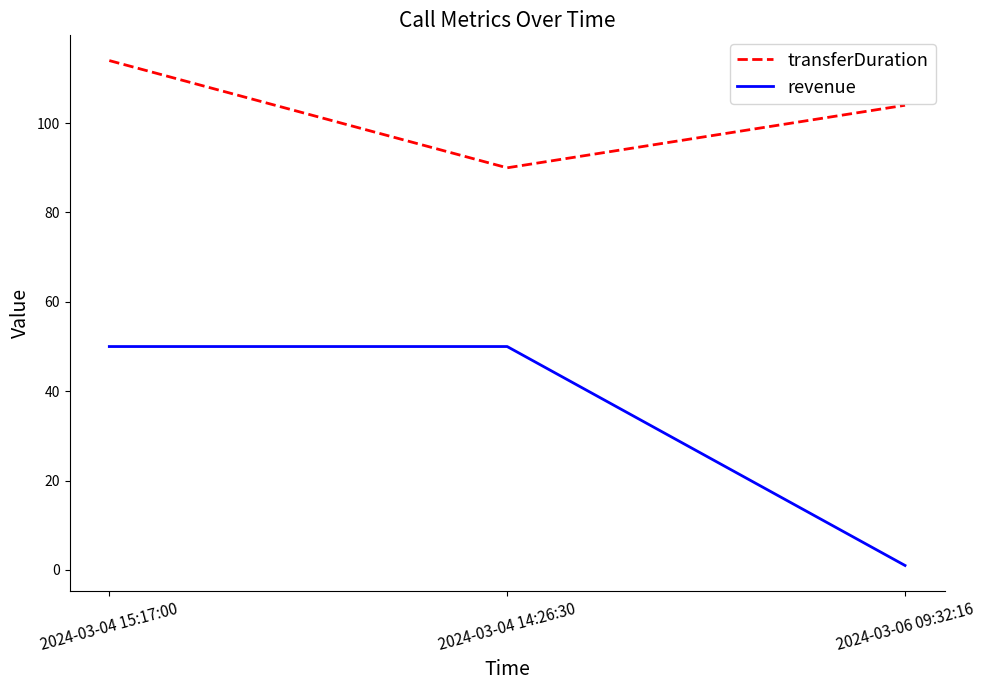

Reading left to right, extract all data points from this chart.

transferDuration: 114	90	104
revenue: 50	50	1